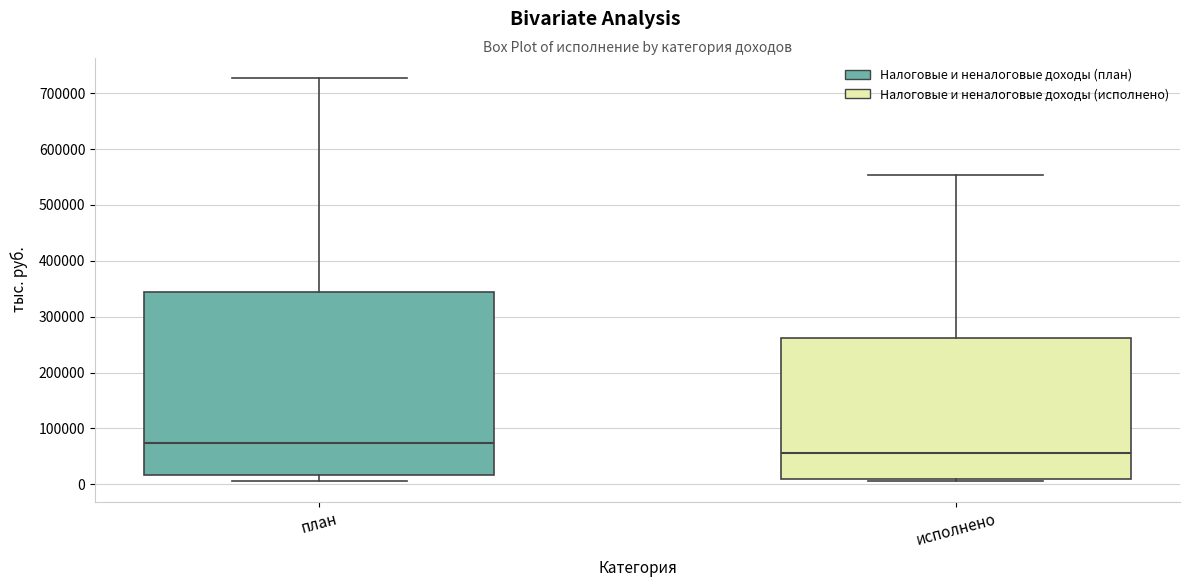

Comparing the boxes themselves (not the whiskers), which one is the tallest?

план